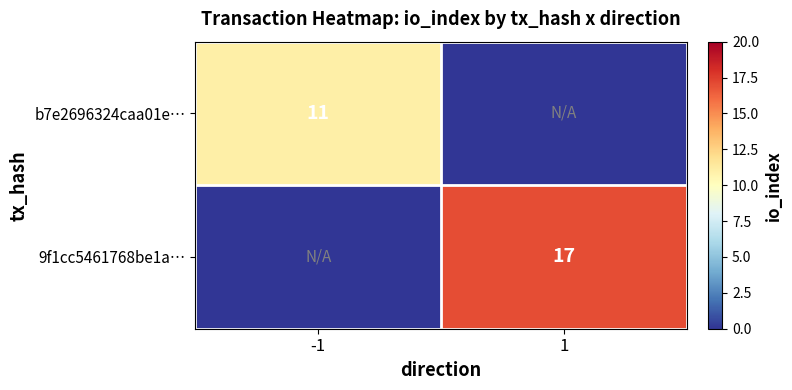

The value of b7e2696324caa01e… at -1 is 11. True or false?

True